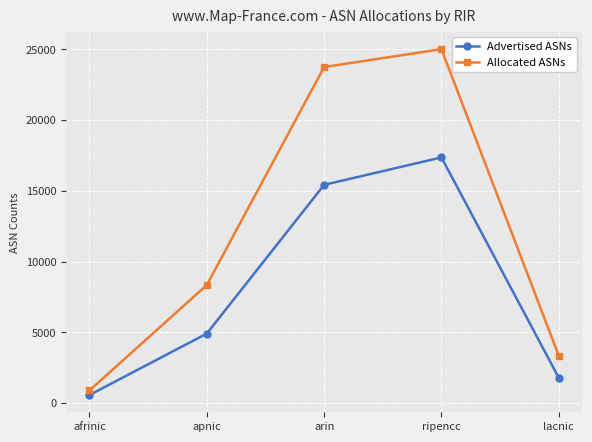

What are all the series names shown in the legend?

Advertised ASNs, Allocated ASNs